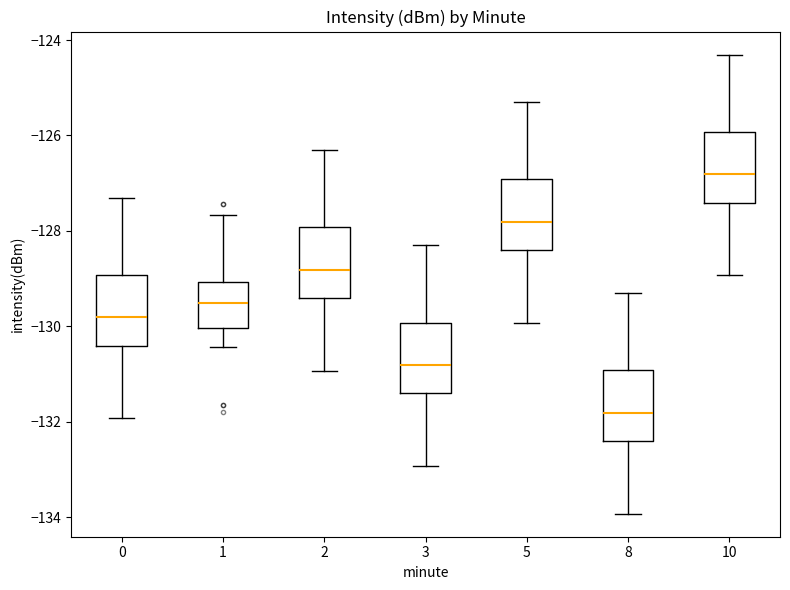

Reading left to right, transcribe this box plot: for each box, give where its median line is, the range the box spans, and where its two whiskers end, as read against the y-axis. The values are not printed on the chart, so give them approximately, as read against the axis.

0: median -129.8, box -130.4 to -129.0, whiskers -132.0 to -127.4
1: median -129.6, box -130.0 to -129.0, whiskers -130.4 to -127.6
2: median -128.8, box -129.4 to -128.0, whiskers -131.0 to -126.4
3: median -130.8, box -131.4 to -130.0, whiskers -133.0 to -128.4
5: median -127.8, box -128.4 to -127.0, whiskers -130.0 to -125.4
8: median -131.8, box -132.4 to -131.0, whiskers -134.0 to -129.4
10: median -126.8, box -127.4 to -126.0, whiskers -129.0 to -124.4